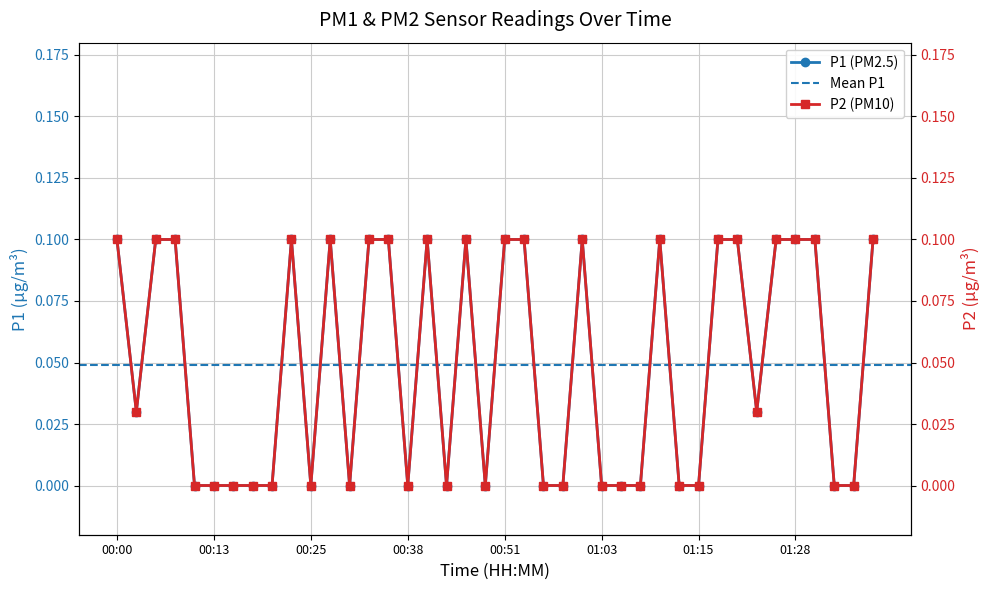

What is the label of the 10th point from the right?

01:15